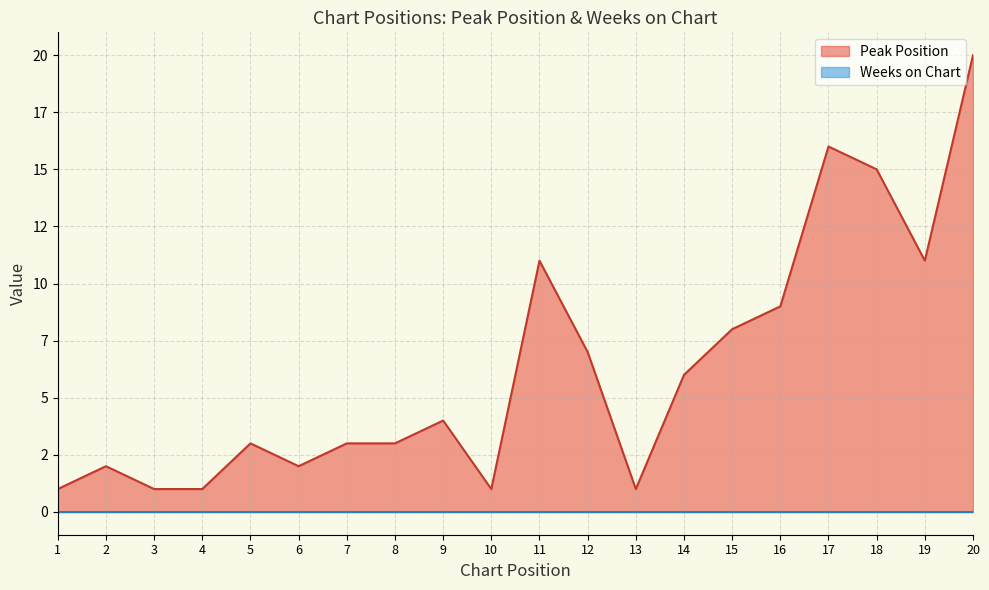

The chart shows a value of 2 at 4. True or false?

False